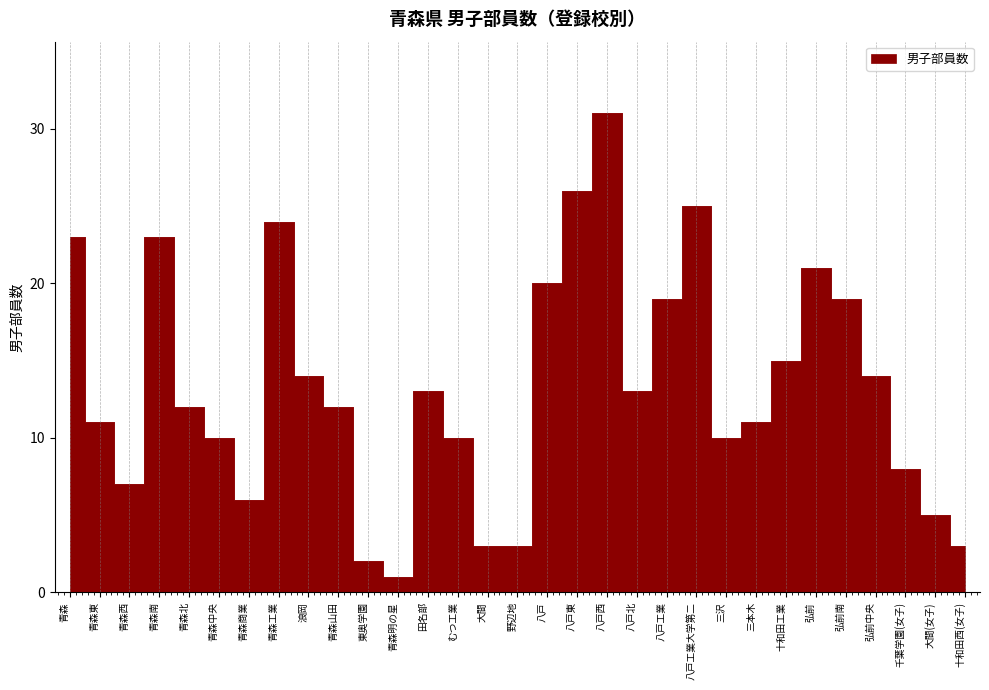

The value at 八戸西 is 9. True or false?

False